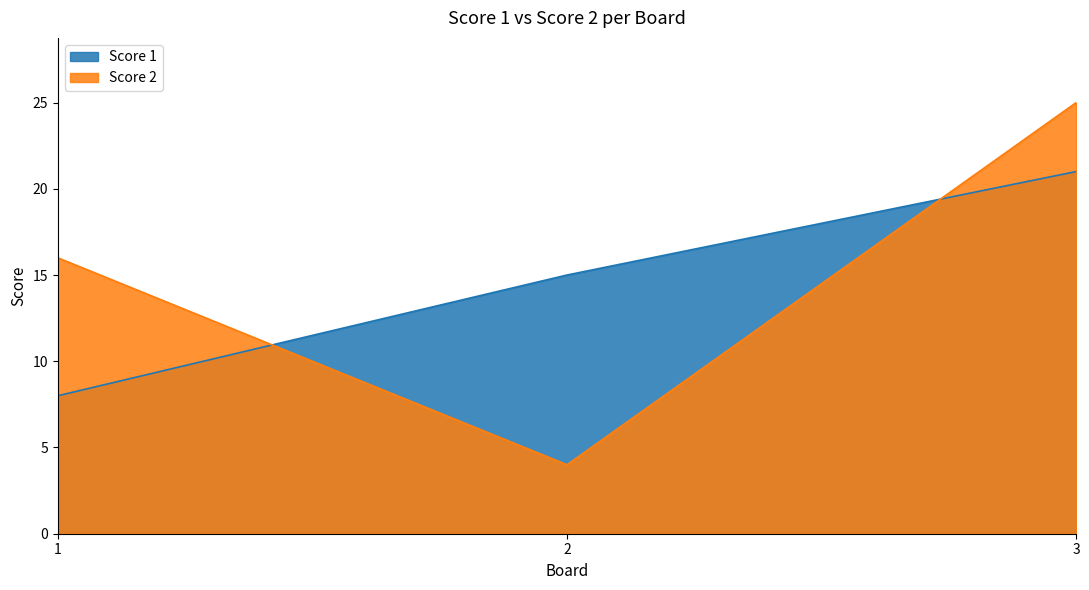

How many categories are shown in the chart?

3